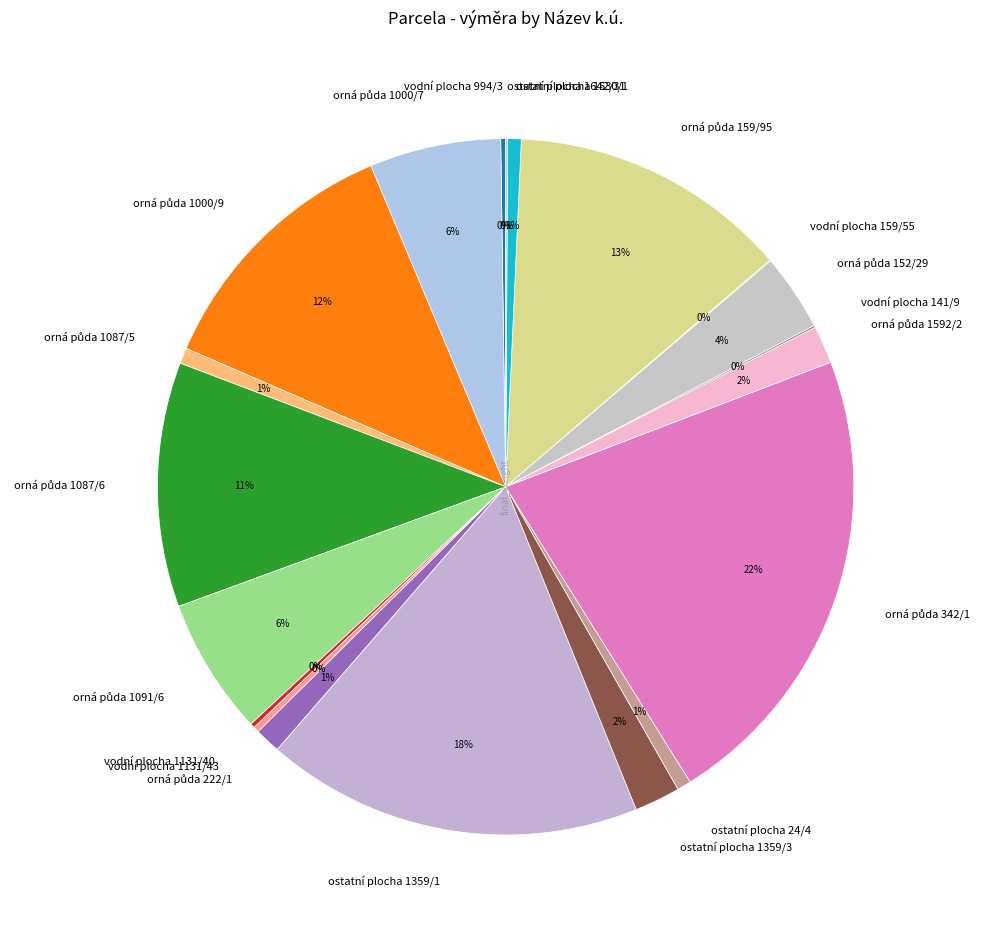

To the nearest percent, what portion does ostatní plocha 1359/3 represent?

2%